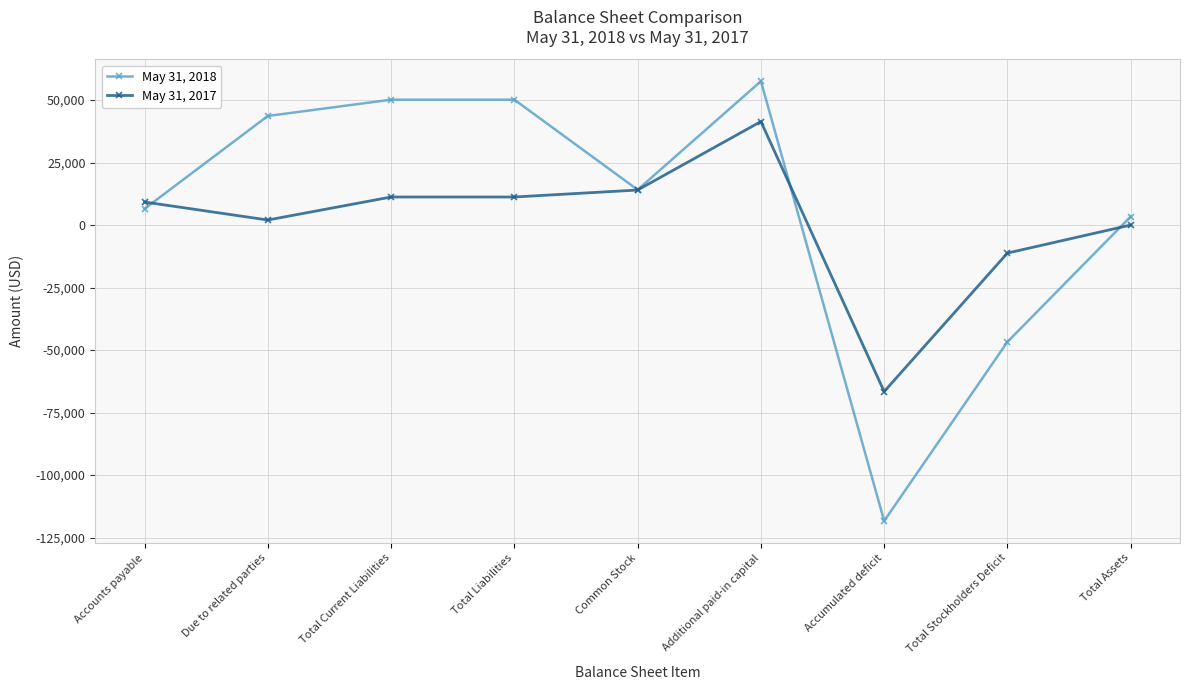

Which category has the highest value in the May 31, 2017 series?

Additional paid-in capital